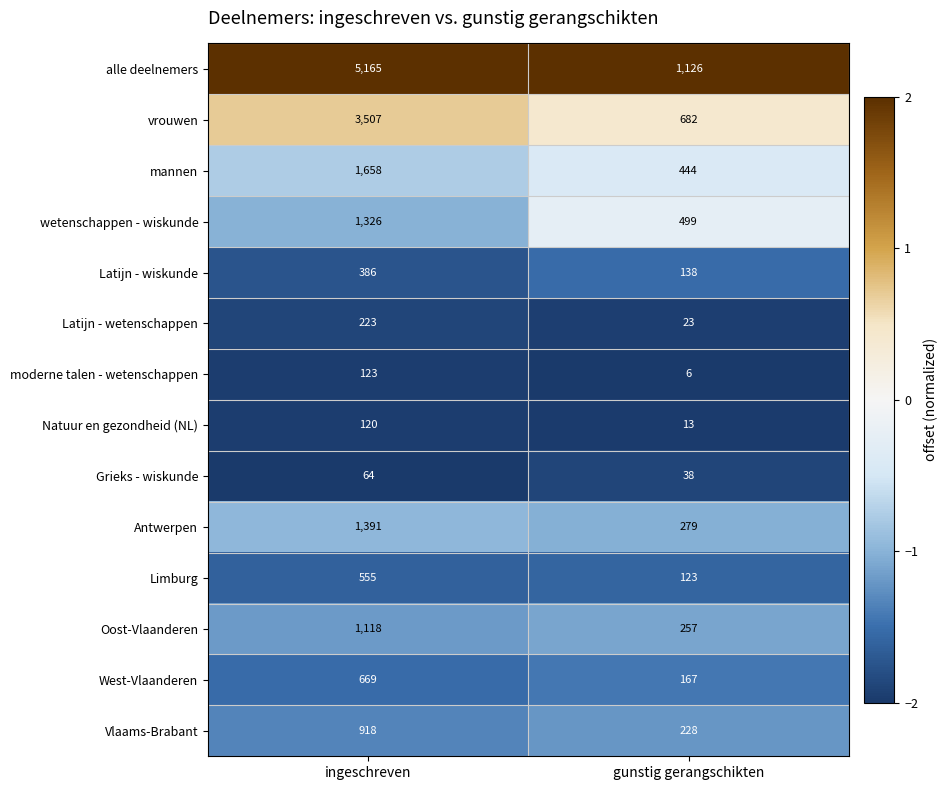

Which series has the widest spread of values?

alle deelnemers